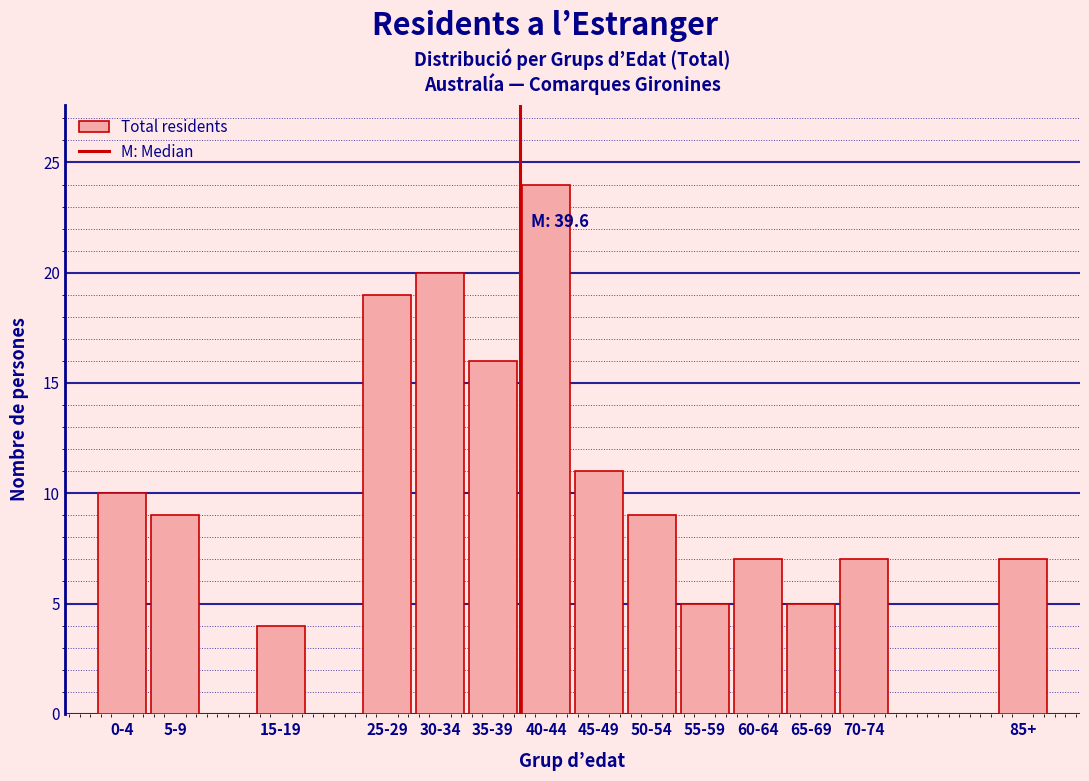

Reading left to right, extract all data points from this chart.

0-4=10	5-9=9	15-19=4	25-29=19	30-34=20	35-39=16	40-44=24	45-49=11	50-54=9	55-59=5	60-64=7	65-69=5	70-74=7	85+=7